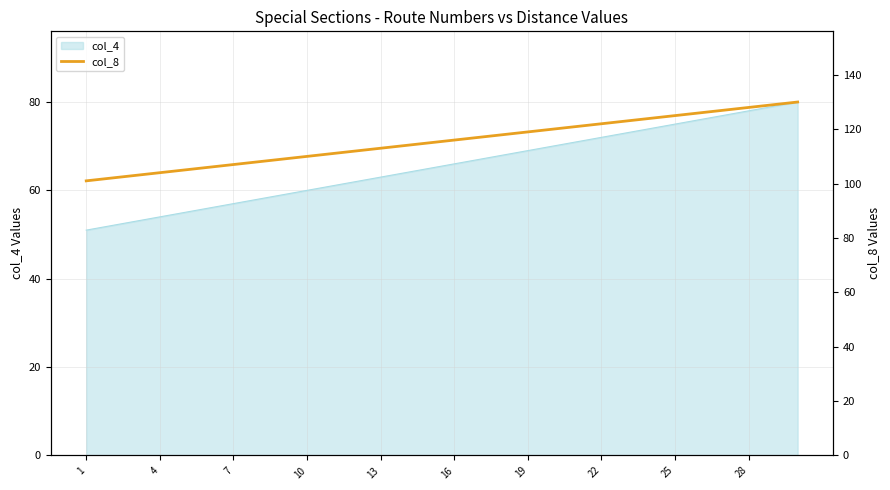

At which category does the chart reach its minimum across all series?

1